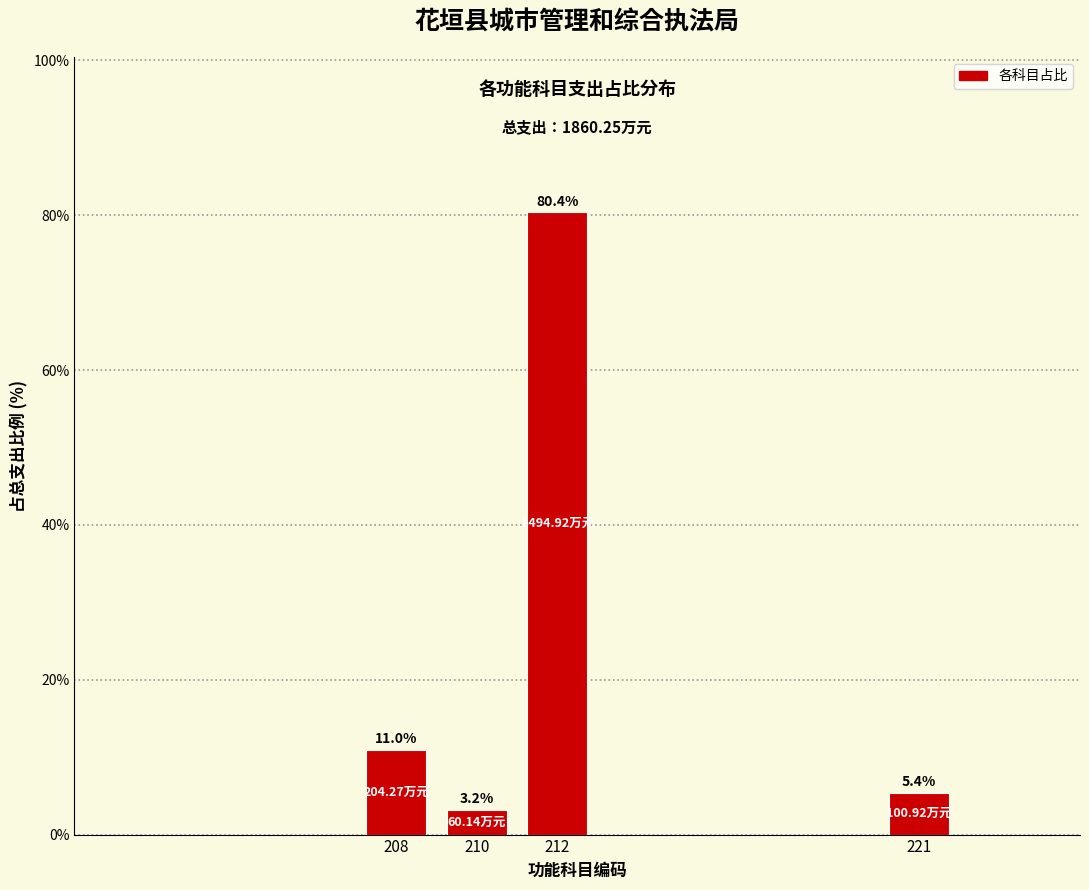

Which has a higher value, 212 or 221?

212